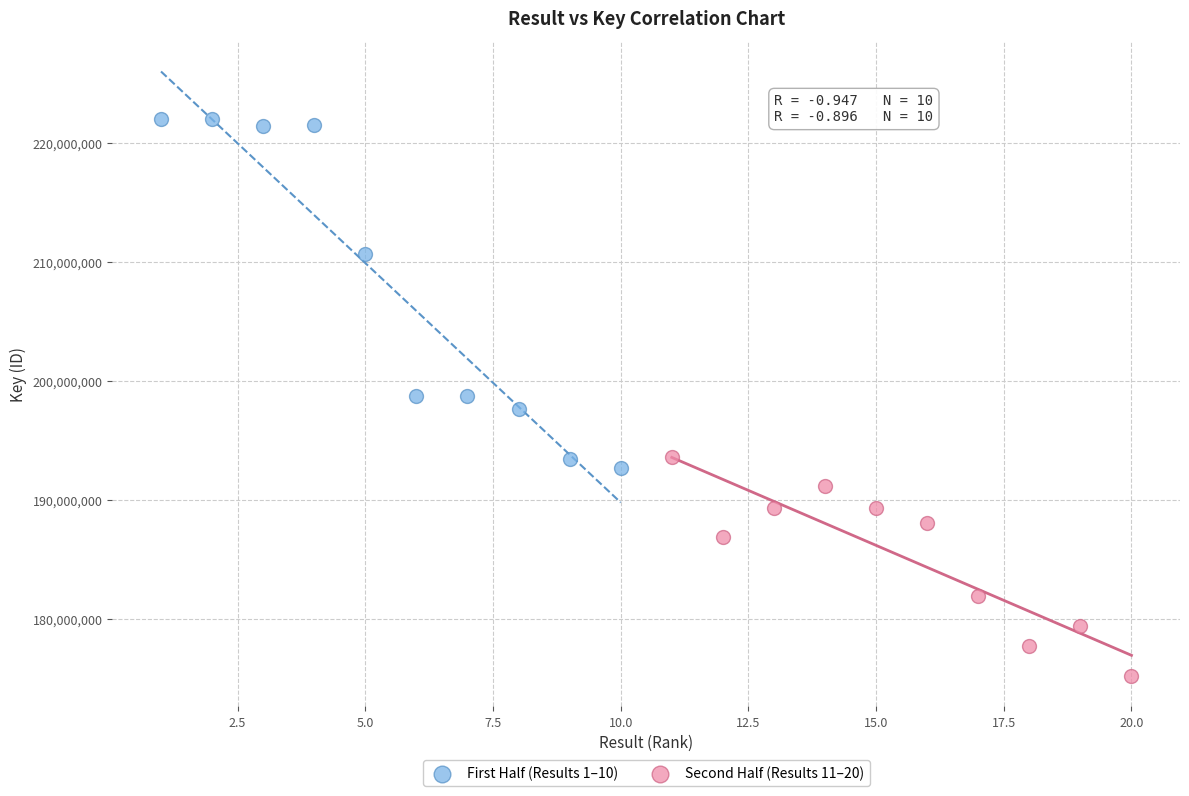

What are all the series names shown in the legend?

First Half (Results 1–10), Second Half (Results 11–20)